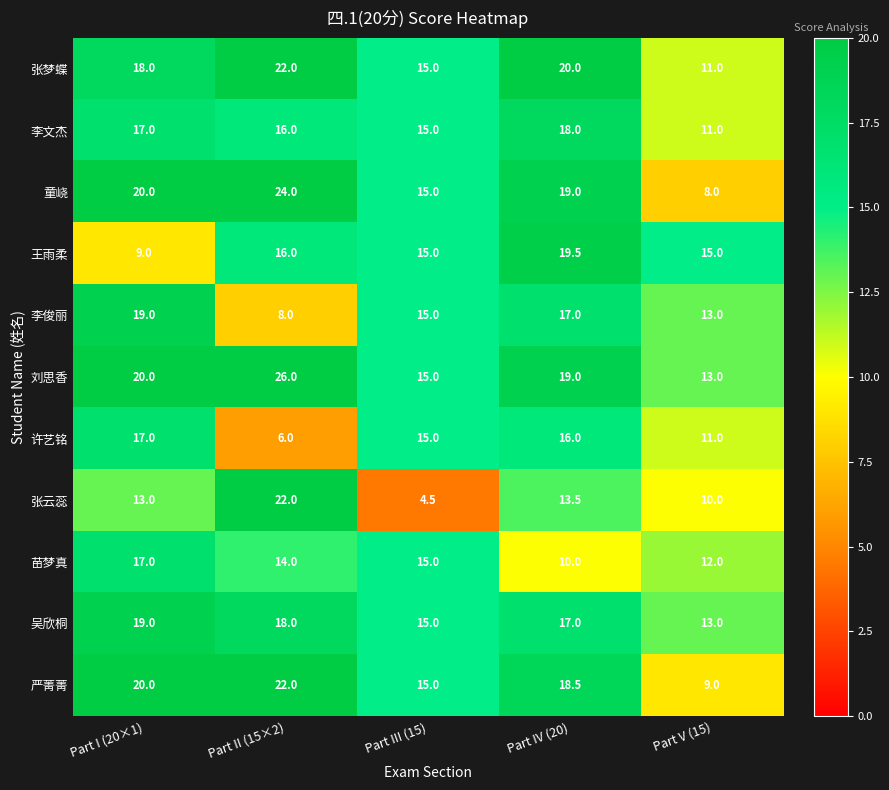

What is the total value across all series at Part III (15)?

154.5